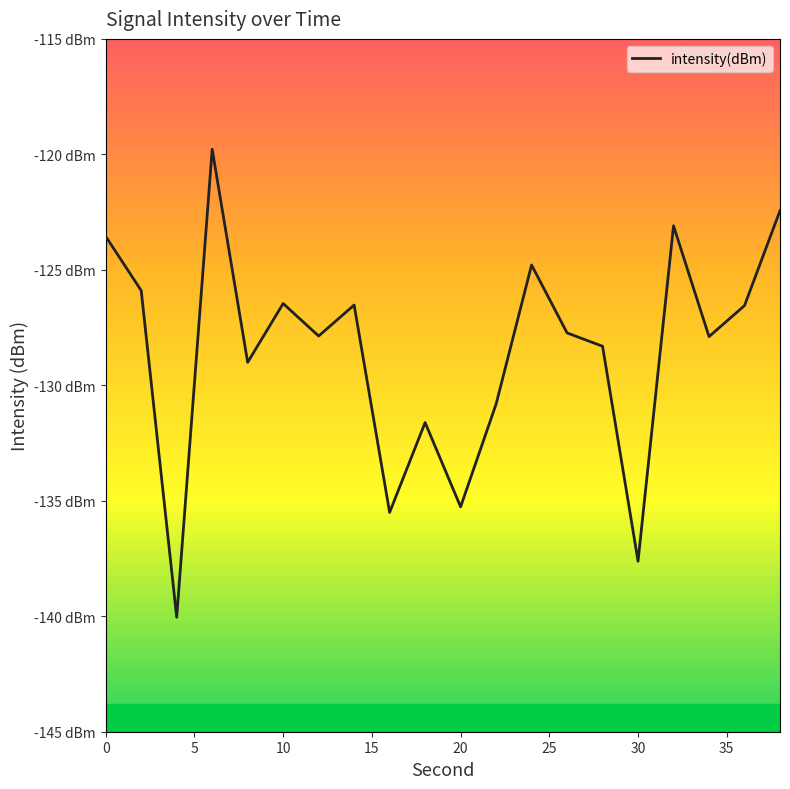

How many interior local valleys (lower than both neighbors) does the data have?

7